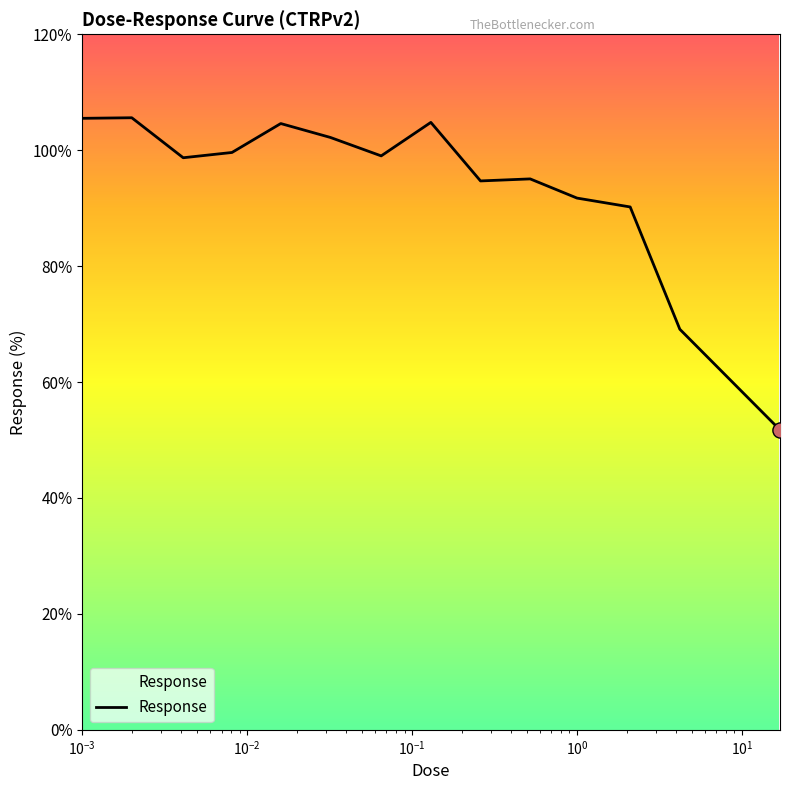

What is the minimum value shown in the chart?

51.7